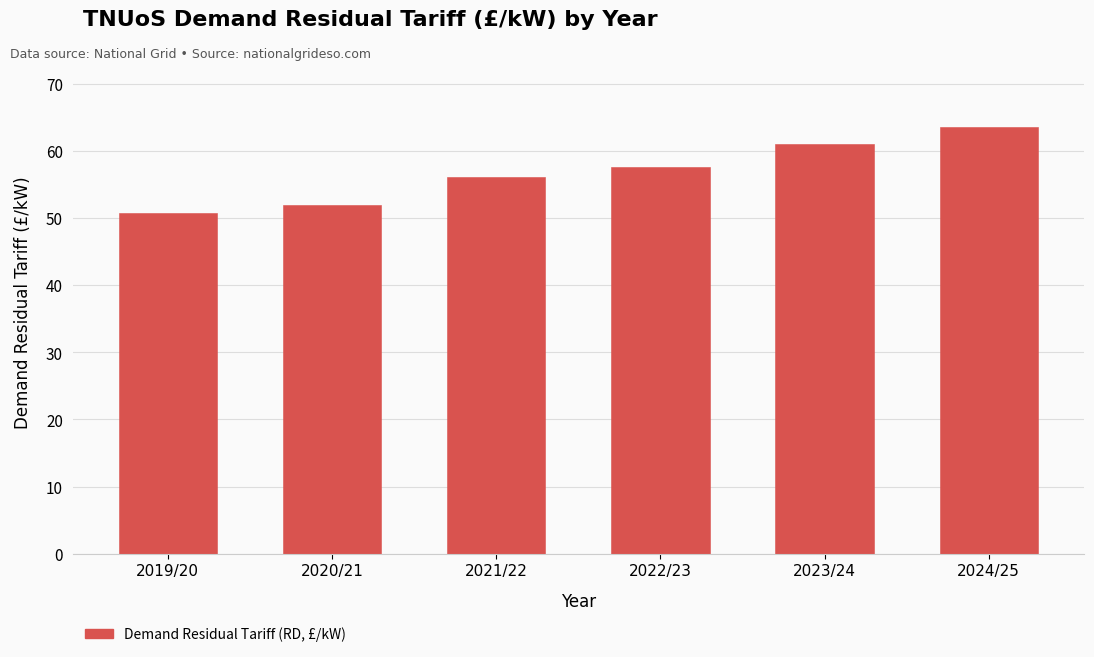

Reading left to right, what are all the values shown in this chart?

50.8	51.9	56.1	57.6	61.0	63.5